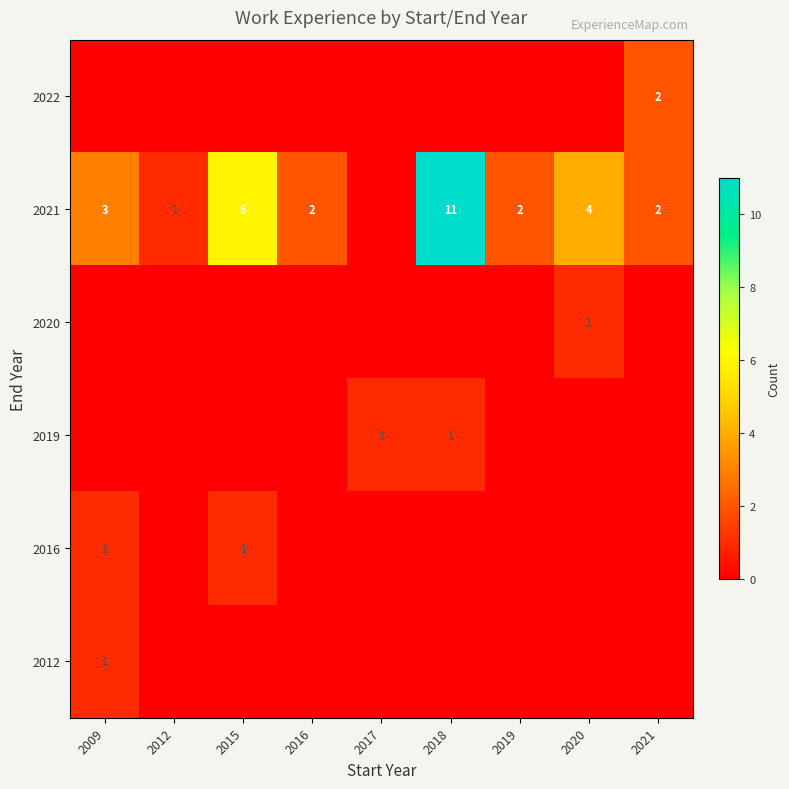

Is it true that 2021 equals 2 at 2009?

False